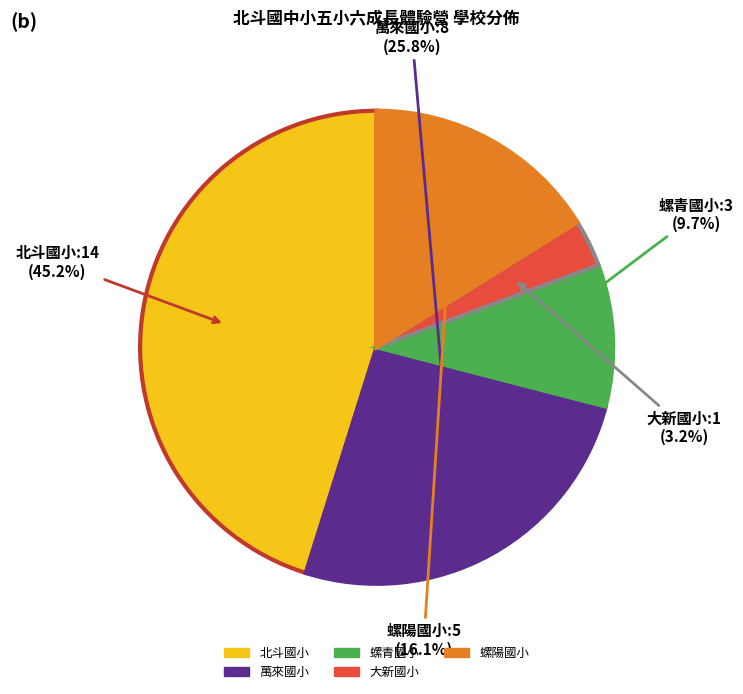

How many segments does this pie chart have?

5